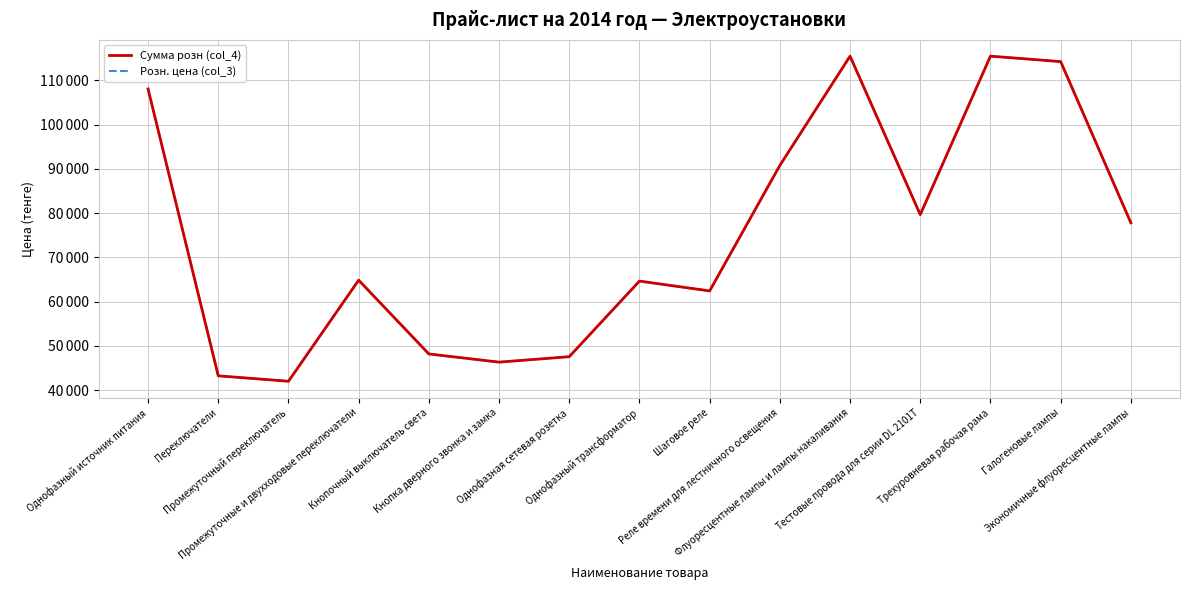

Rank the series at Промежуточный переключатель from lowest to highest value.

Сумма розн (col_4), Розн. цена (col_3)